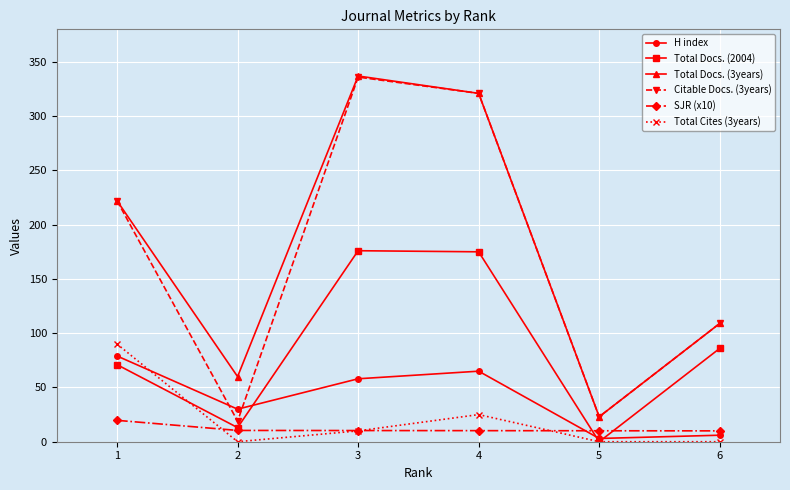

Rank the categories by Total Docs. (3years) value from highest to lowest.

3, 4, 1, 6, 2, 5